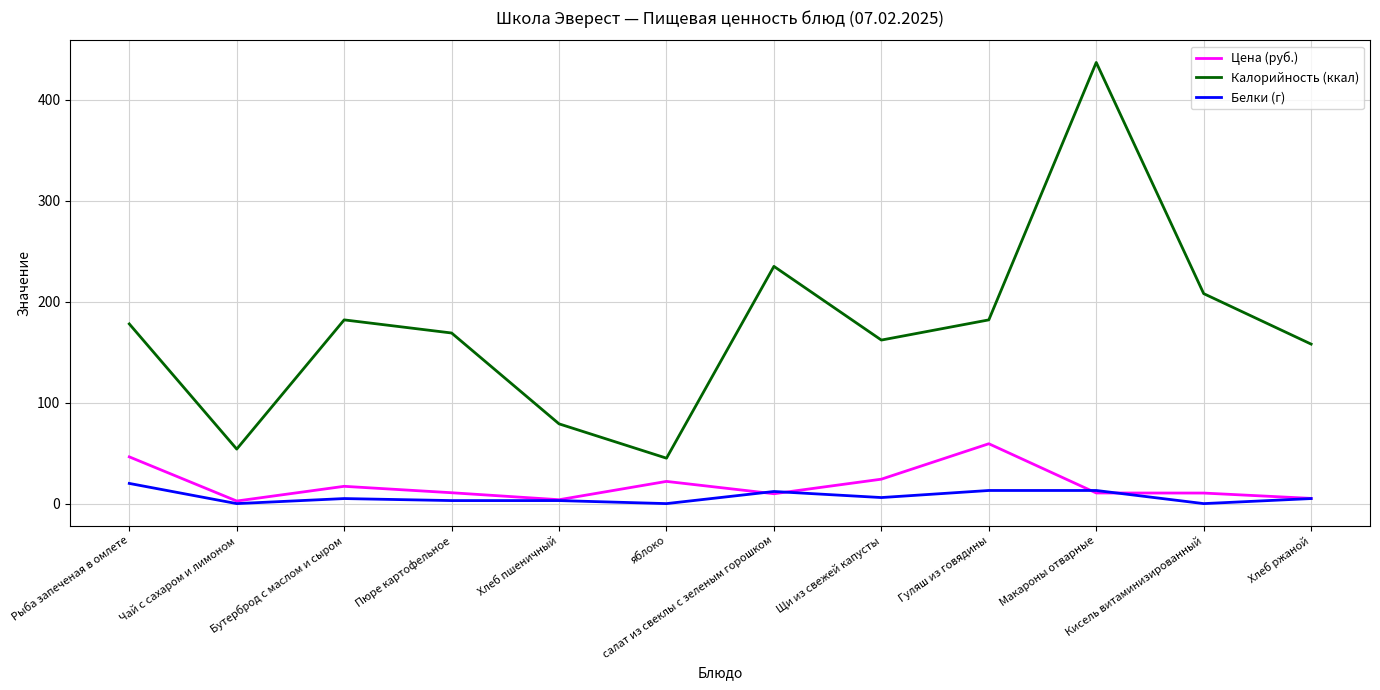

At which label does Цена (руб.) first exceed 10?

Рыба запеченая в омлете